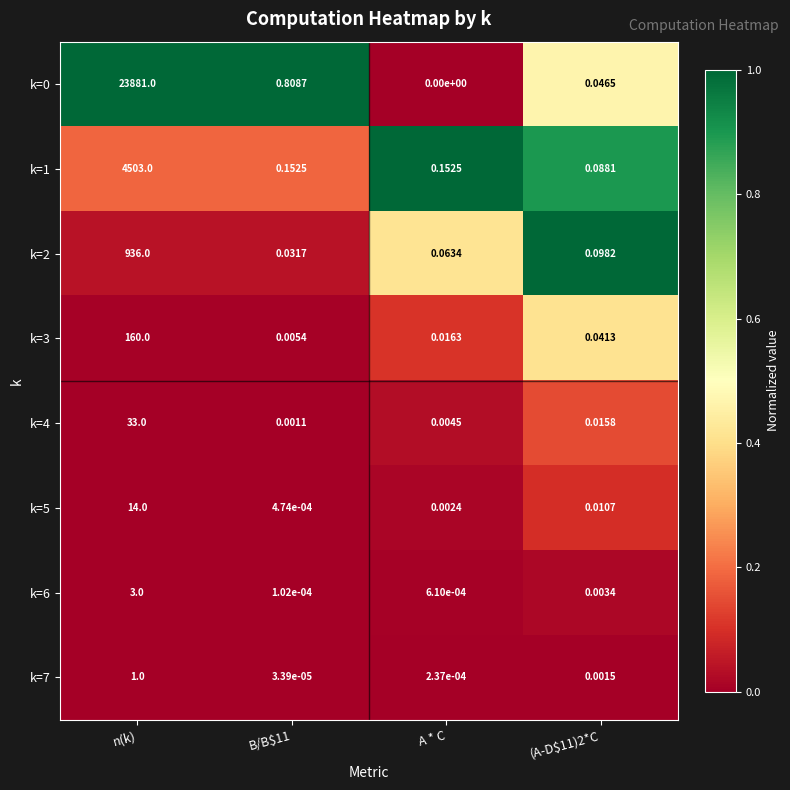

Which category has the highest value across all series?

n(k)